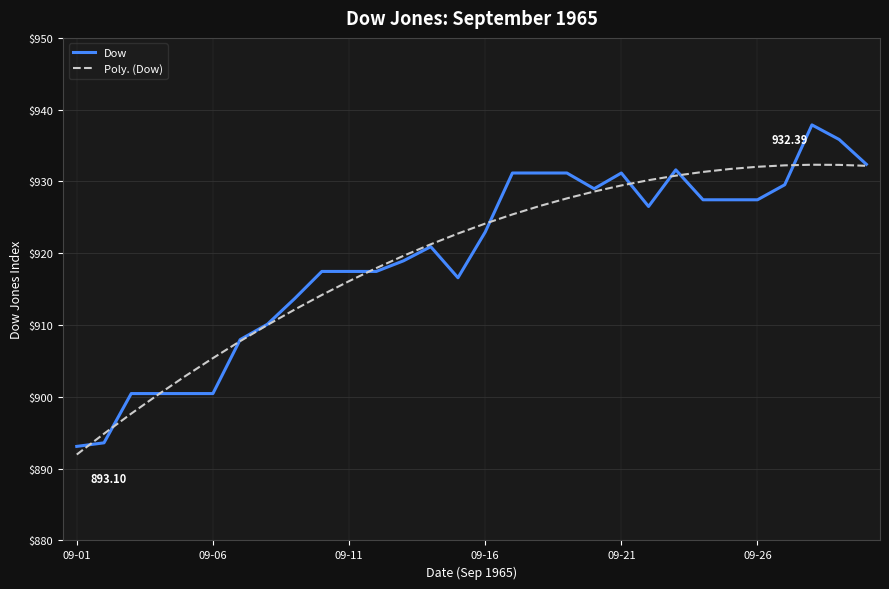

List the series in order of their peak value, highest first.

Dow, Poly. (Dow)